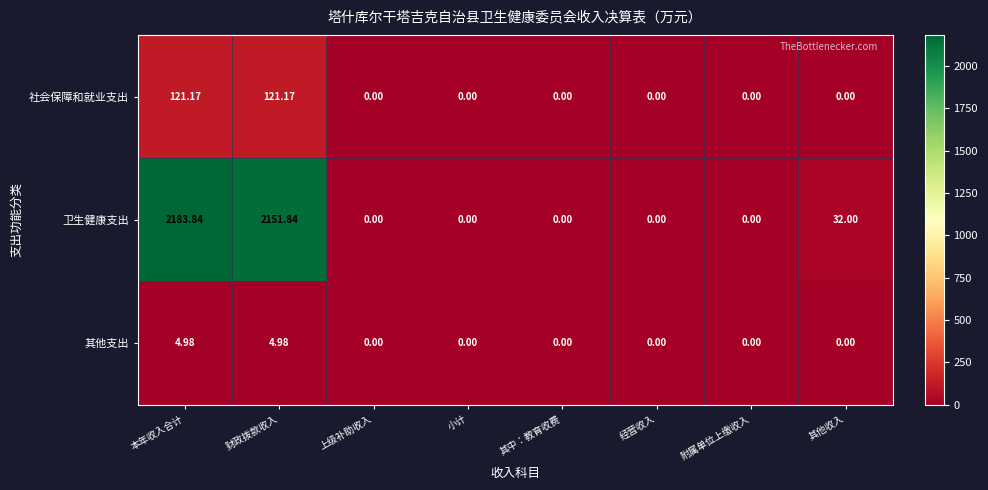

Which category has the highest value in the 卫生健康支出 series?

本年收入合计